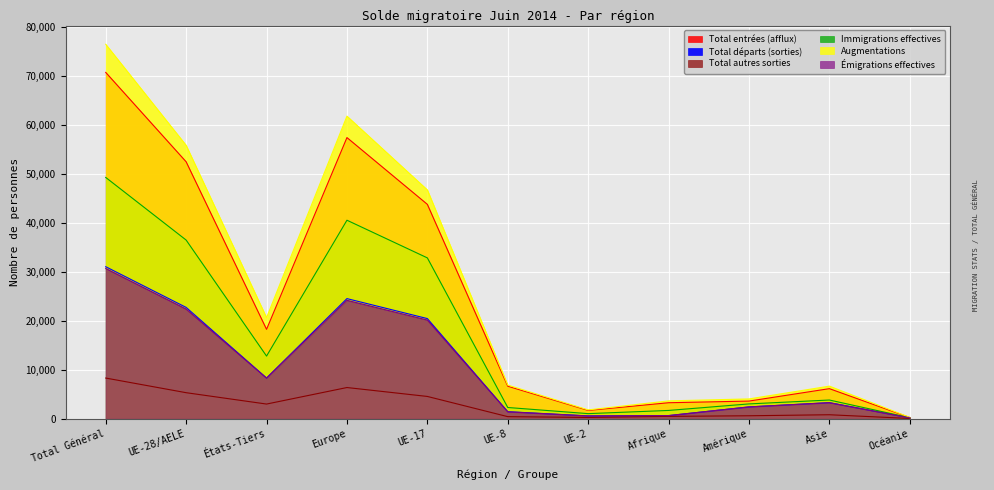

Rank the series at Afrique from highest to lowest value.

Augmentations, Total entrées (afflux), Immigrations effectives, Total départs (sorties), Émigrations effectives, Total autres sorties